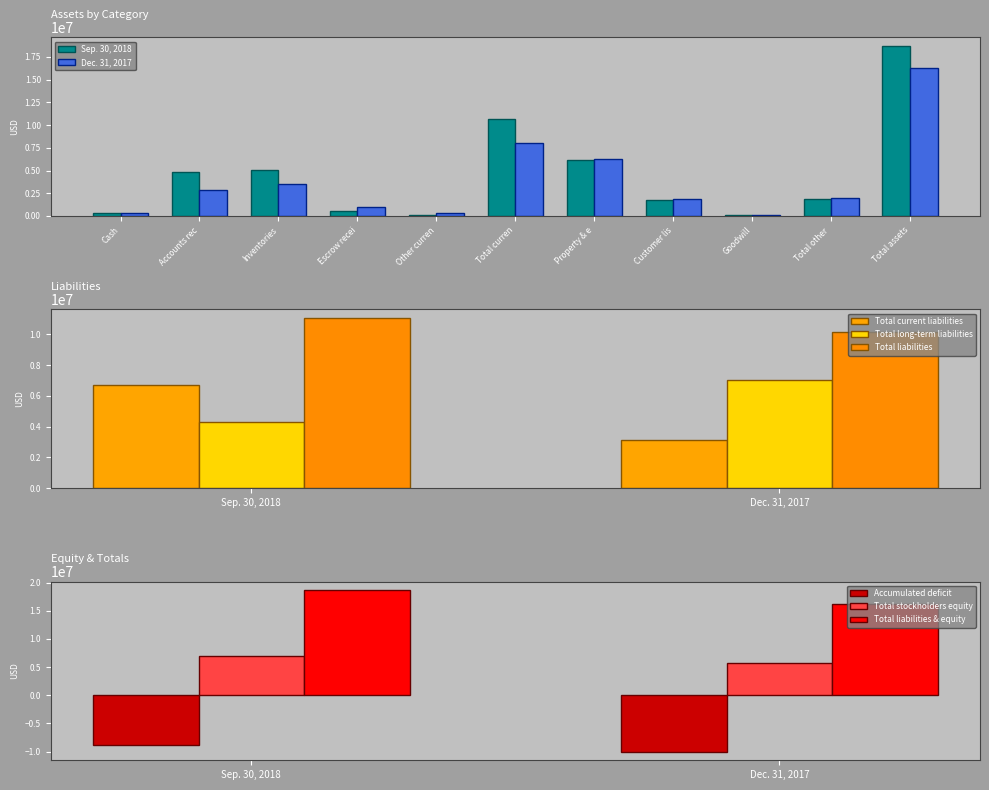

Which category has the lowest value in the Accumulated deficit series?

Dec. 31, 2017